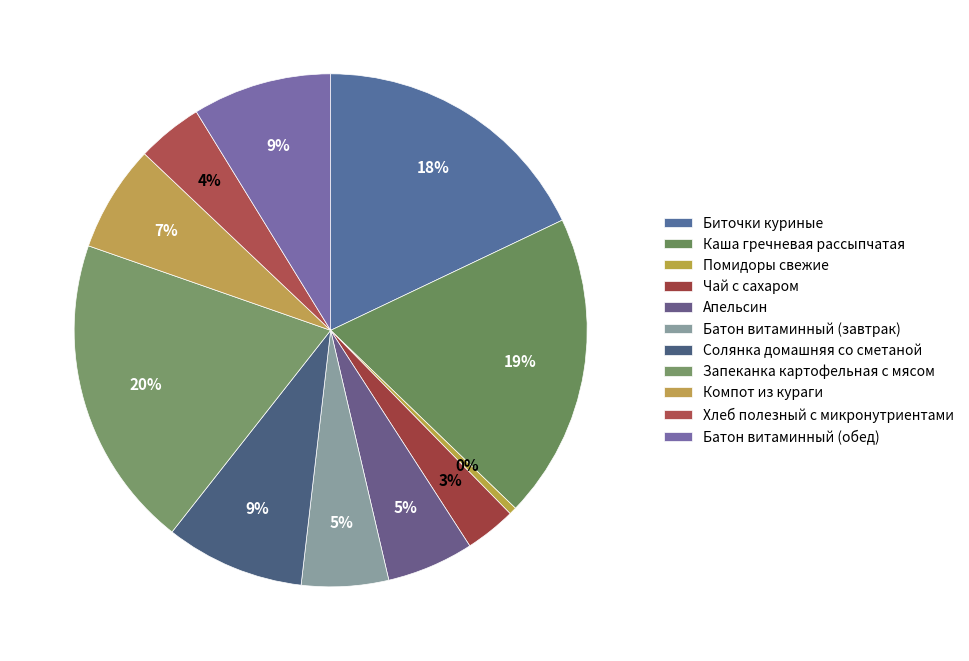

How many slices are in this pie chart?

11